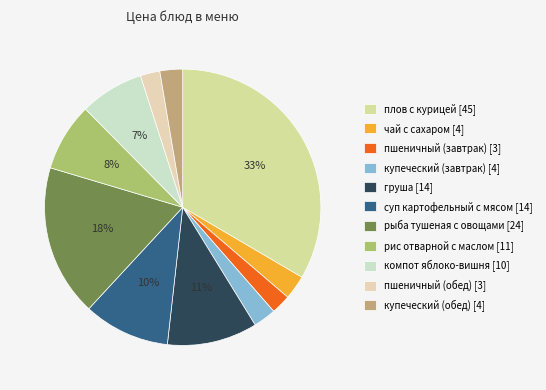

Which has a higher value, купеческий (завтрак) or пшеничный (обед)?

купеческий (завтрак)